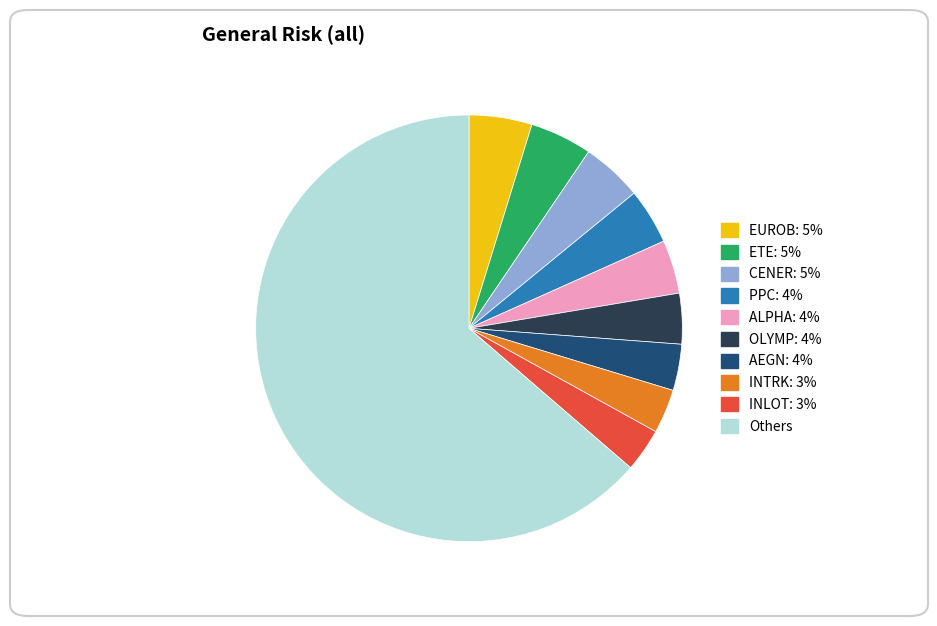

What is the largest slice in the pie chart?

Others